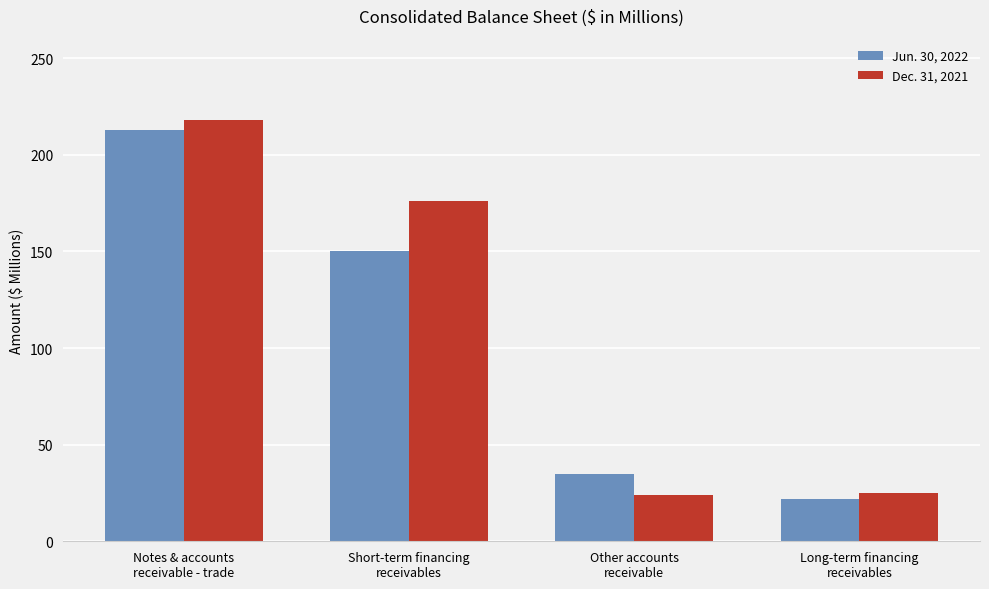

What is the difference between the Jun. 30, 2022 values at Long-term financing
receivables and Other accounts
receivable?

13